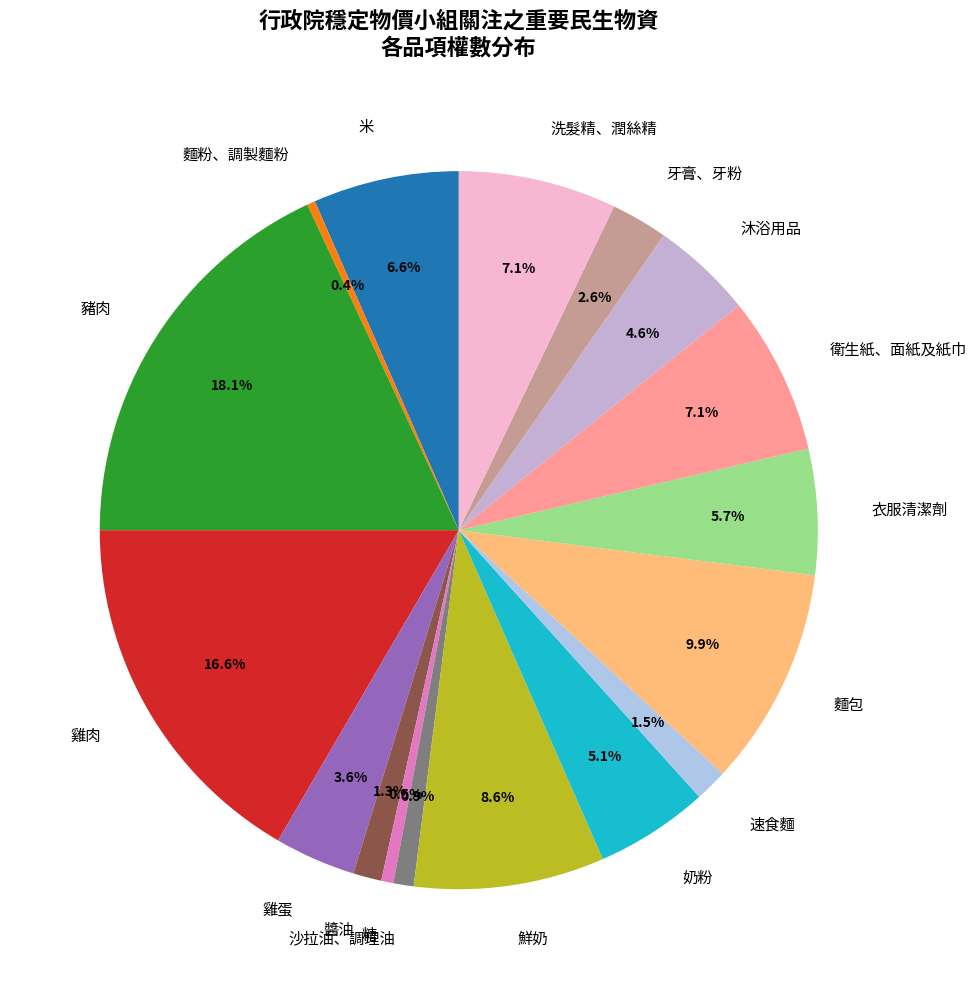

Is it true that 鮮奶 is 9% of the pie?

True